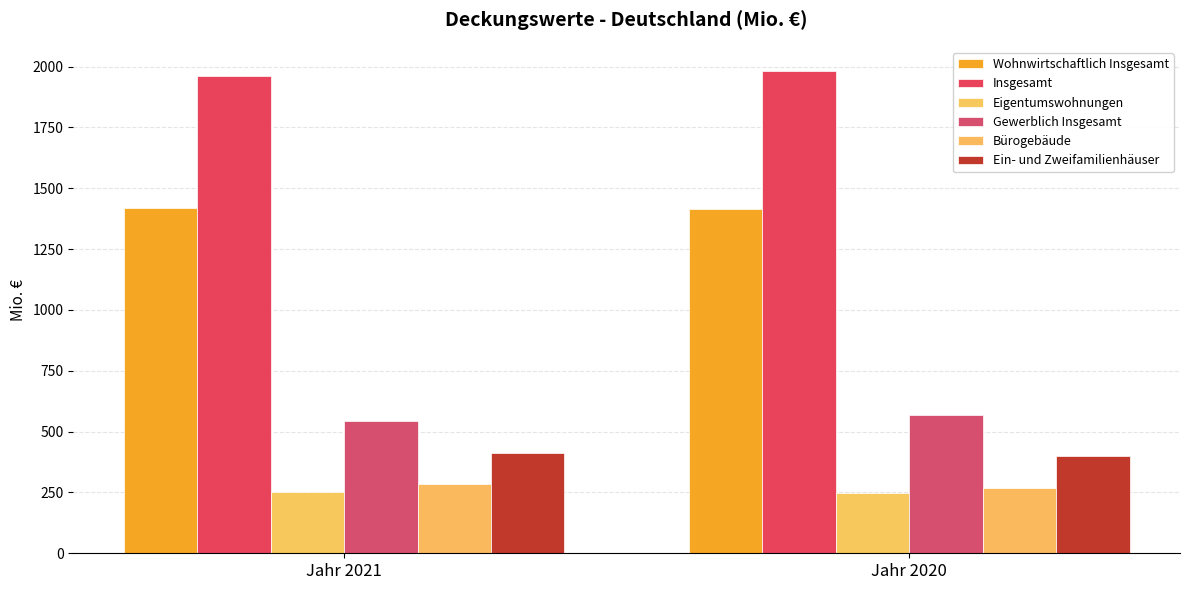

How many values in the Wohnwirtschaftlich Insgesamt series are below 1417?

1